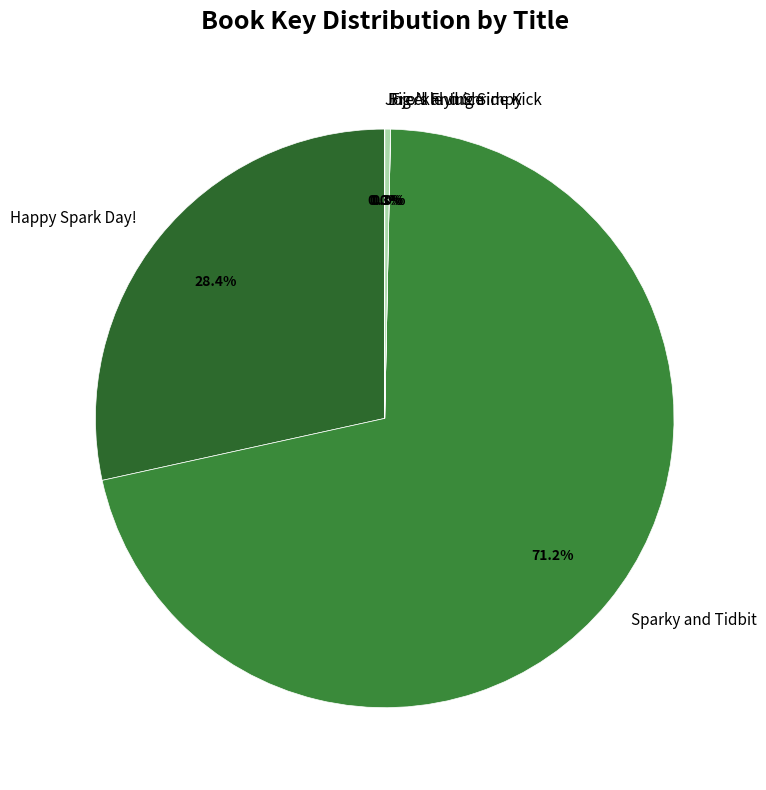

Which category has the biggest portion of the pie?

Sparky and Tidbit